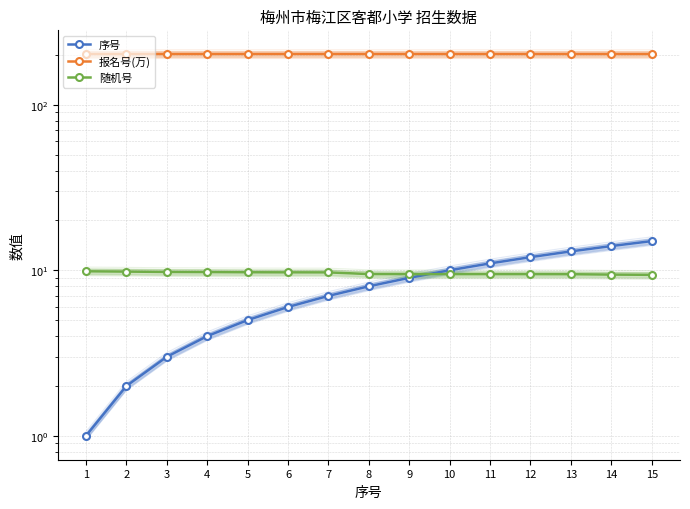

At which category is the sum across all series the highest?

15